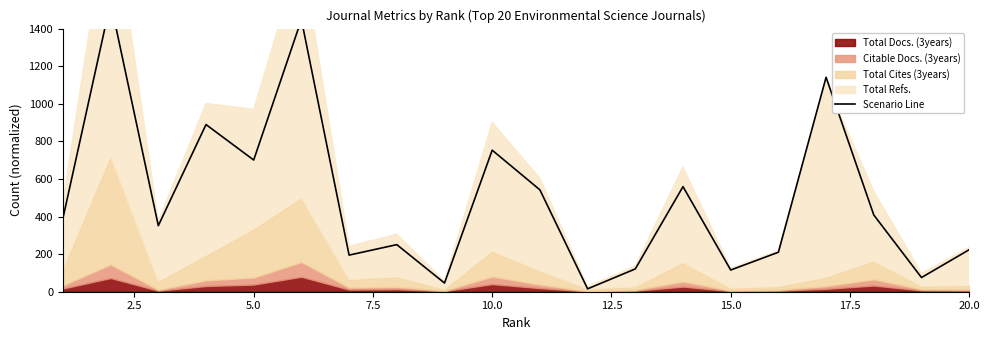

True or false: the data has more than 0 interior local peaks.

True